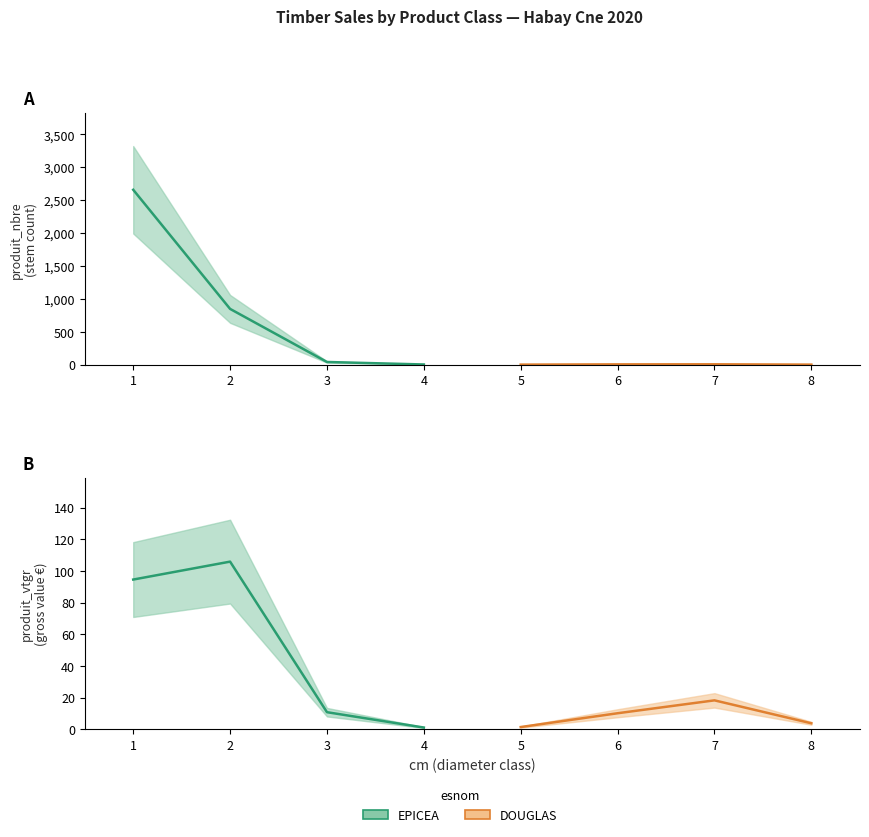

Reading right to left, extract all data points from this chart.

produit_vtgr: 3.8	18.3	10.1	1.4	1.1	10.8	105.9	94.6
produit_nbre: 1.0	6.0	5.0	1.0	3.0	41.0	848.0	2659.0
cm: 8.0	7.0	6.0	5.0	4.0	3.0	2.0	1.0